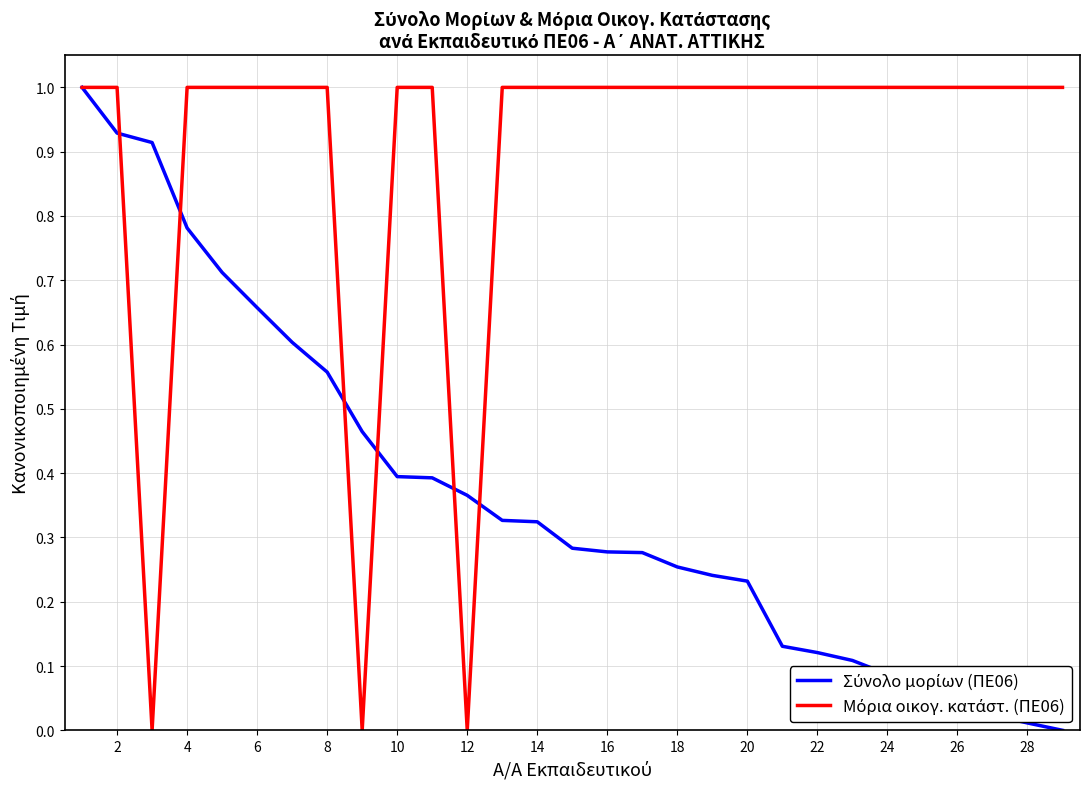

True or false: Σύνολο μορίων (ΠΕ06) has more than 2 points higher than both neighbors.

False